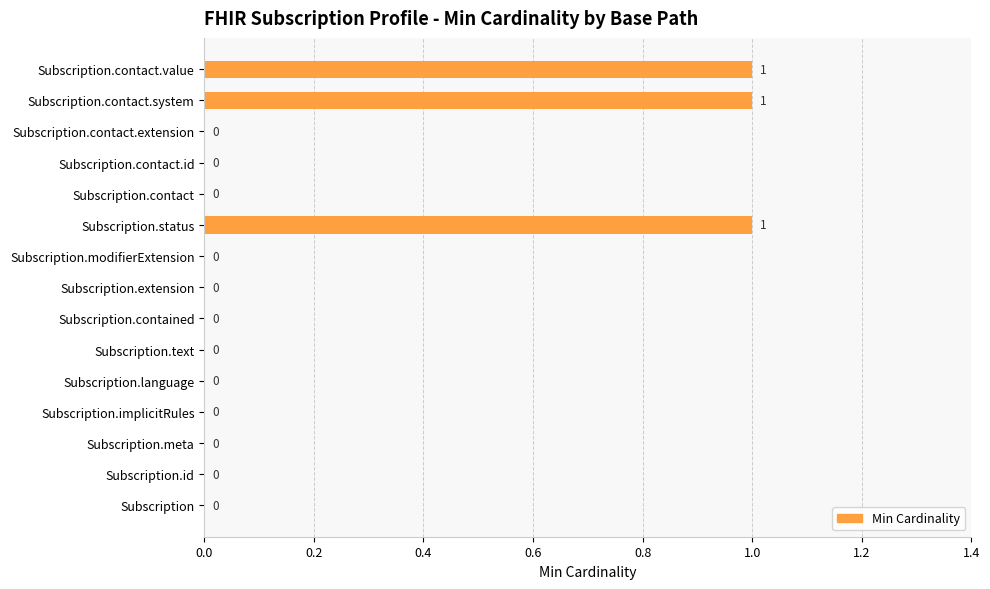

The chart shows a value of -1 at Subscription.meta. True or false?

False